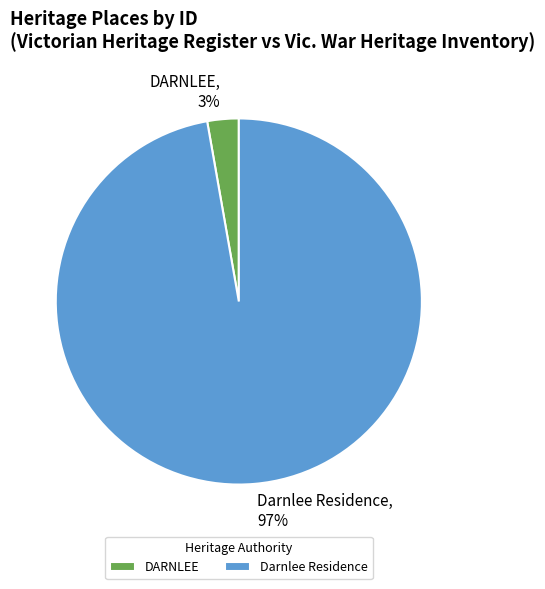

What is the smallest slice in the pie chart?

DARNLEE